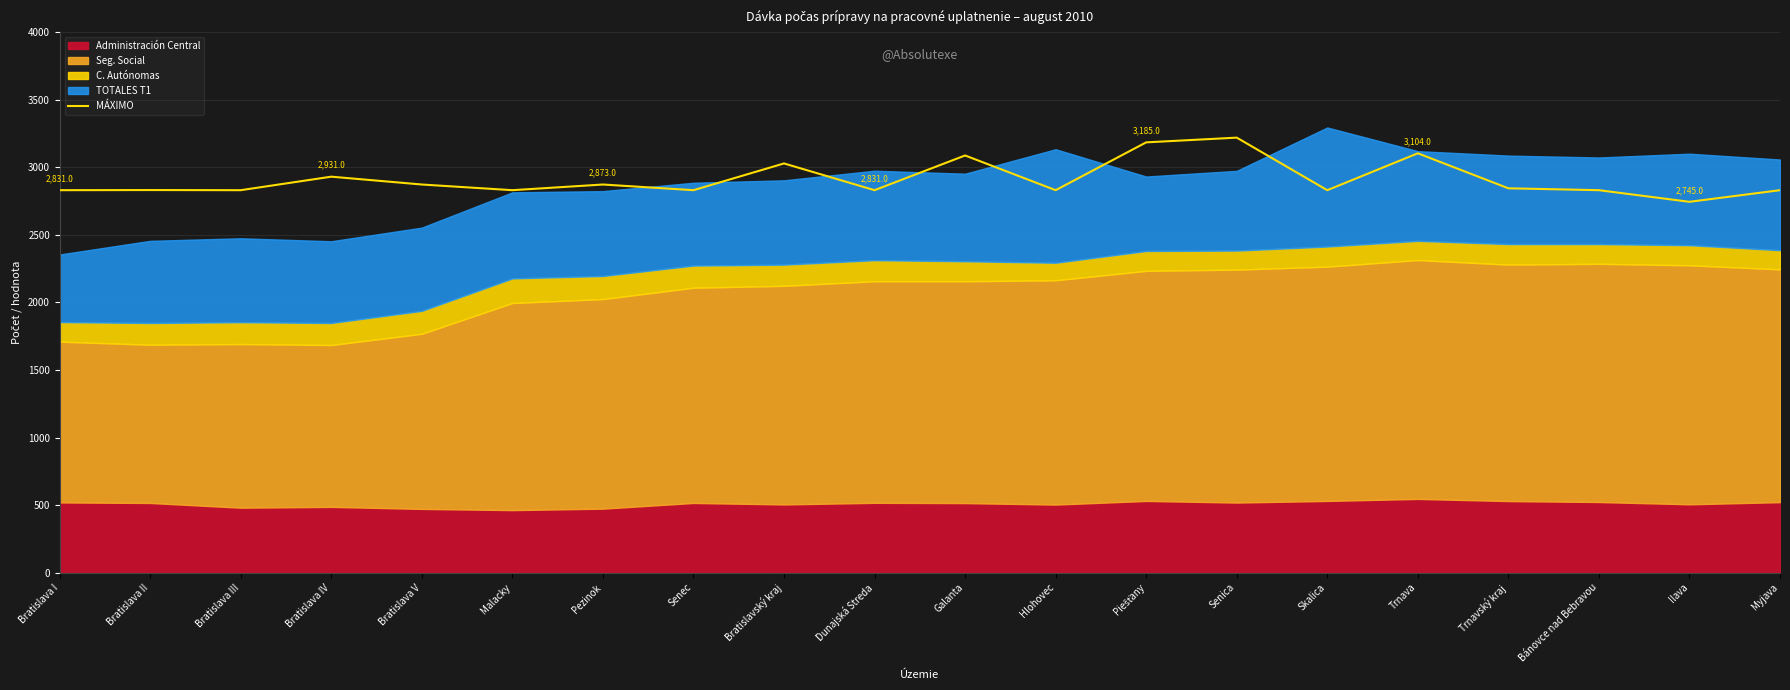

What position from the left is Bratislava III?

3